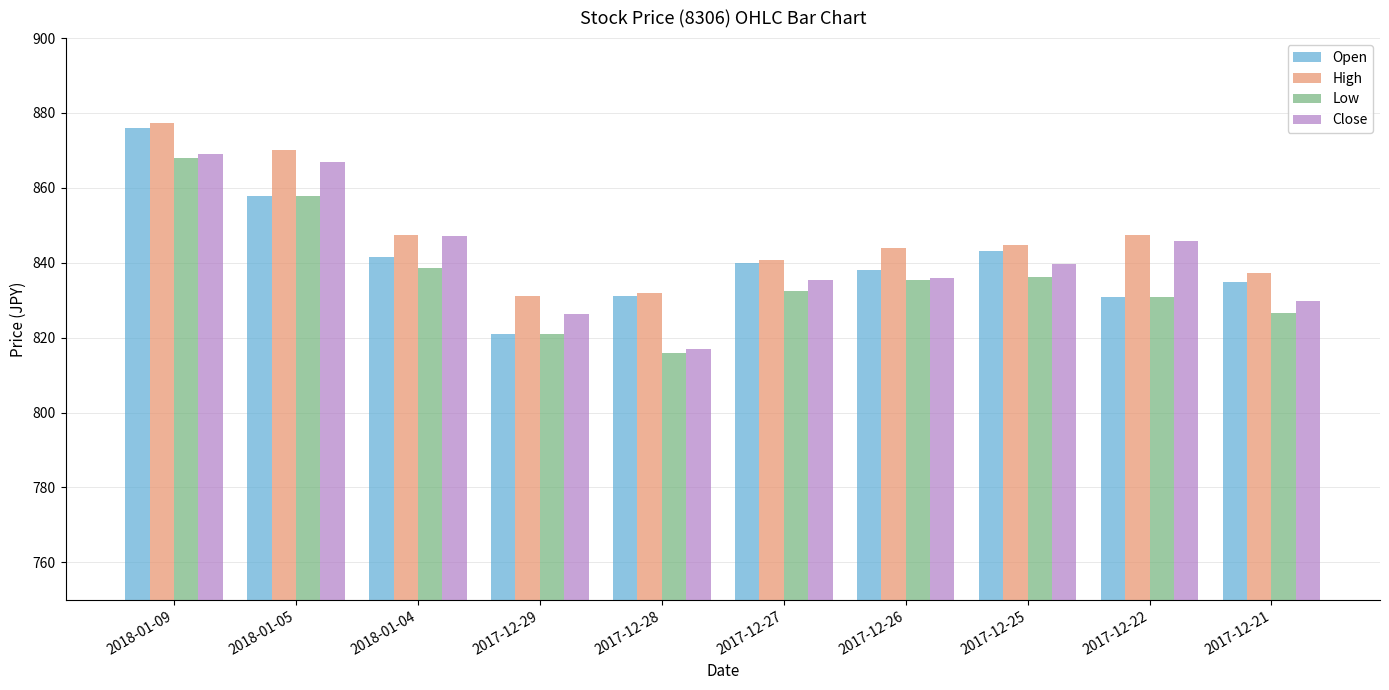

What is the greatest value displayed?

877.3